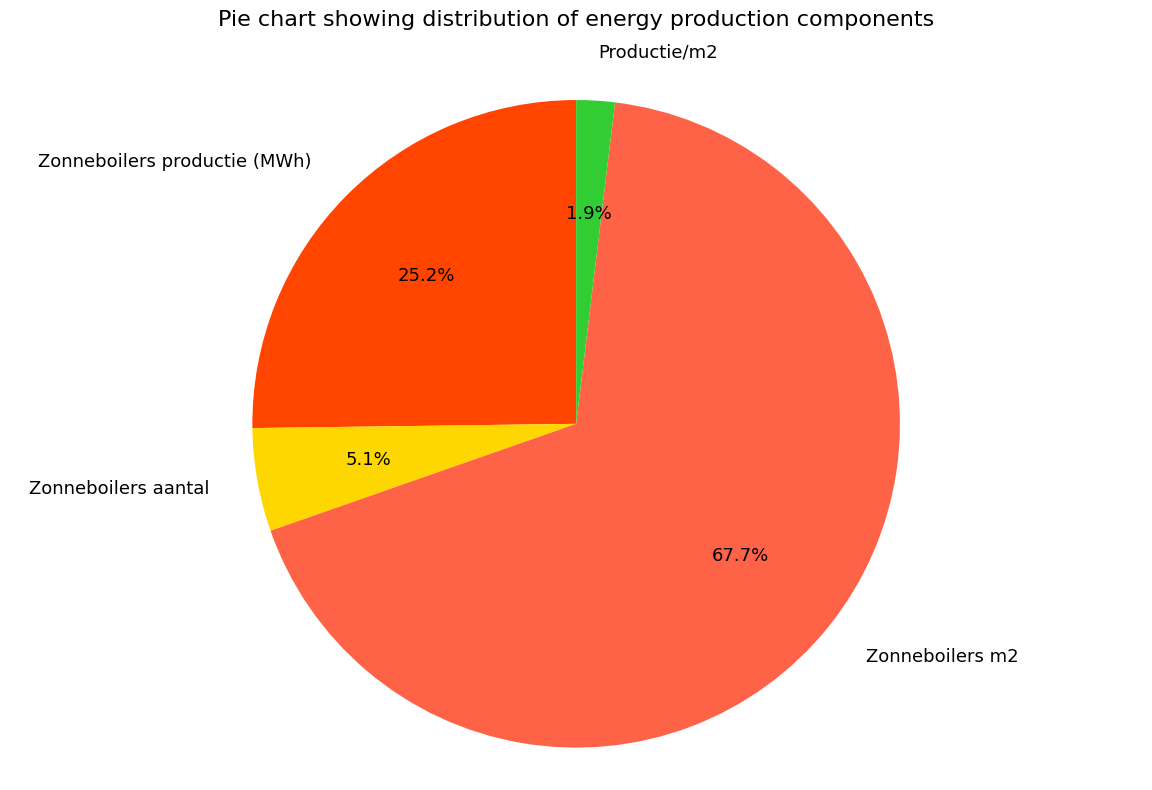

Is Zonneboilers productie (MWh) the majority of the pie?

No